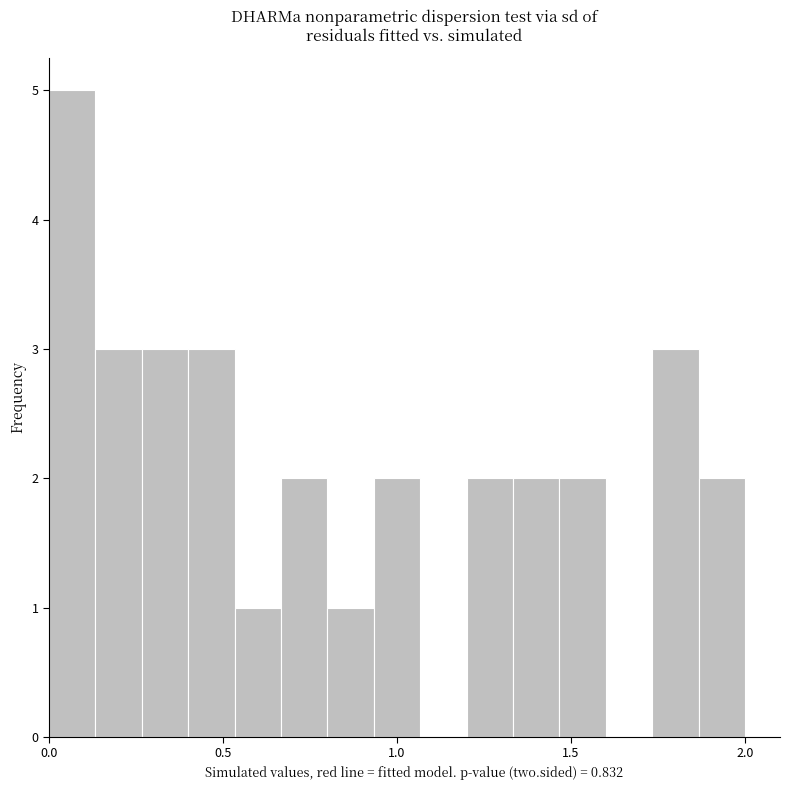

Read against the x-axis, roughly where is the centre of the tallest bar?

0.05